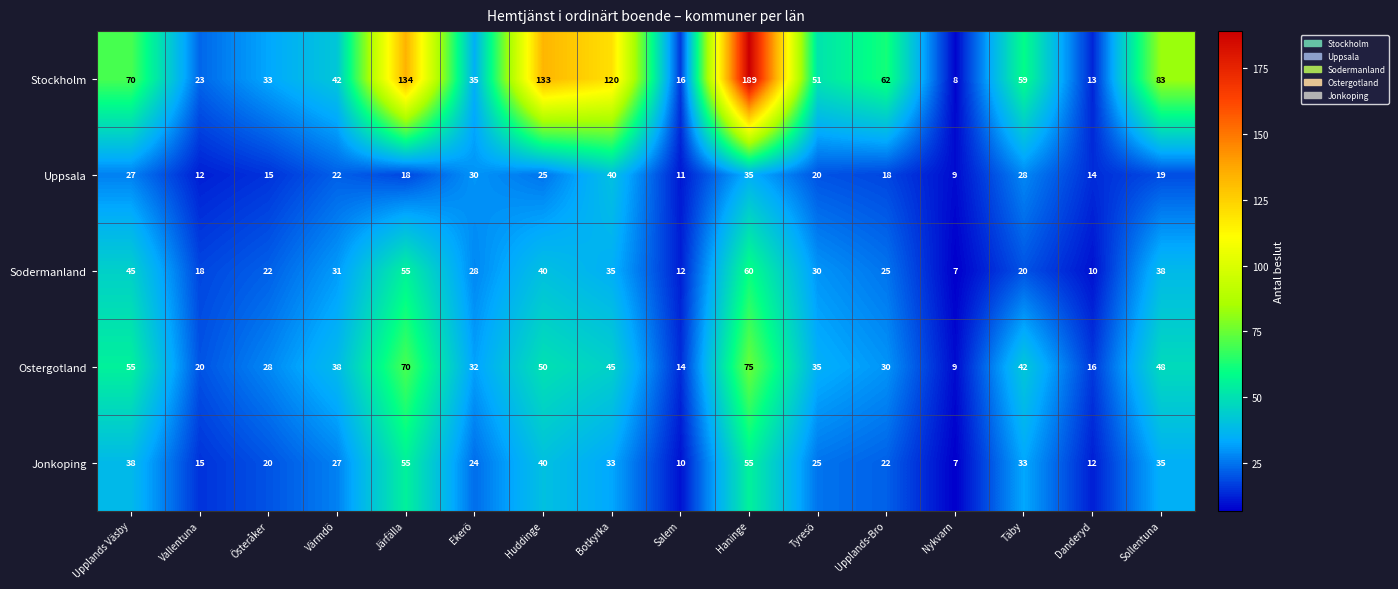

At Upplands Väsby, list the series in order from smallest to largest.

Uppsala, Jonkoping, Sodermanland, Ostergotland, Stockholm